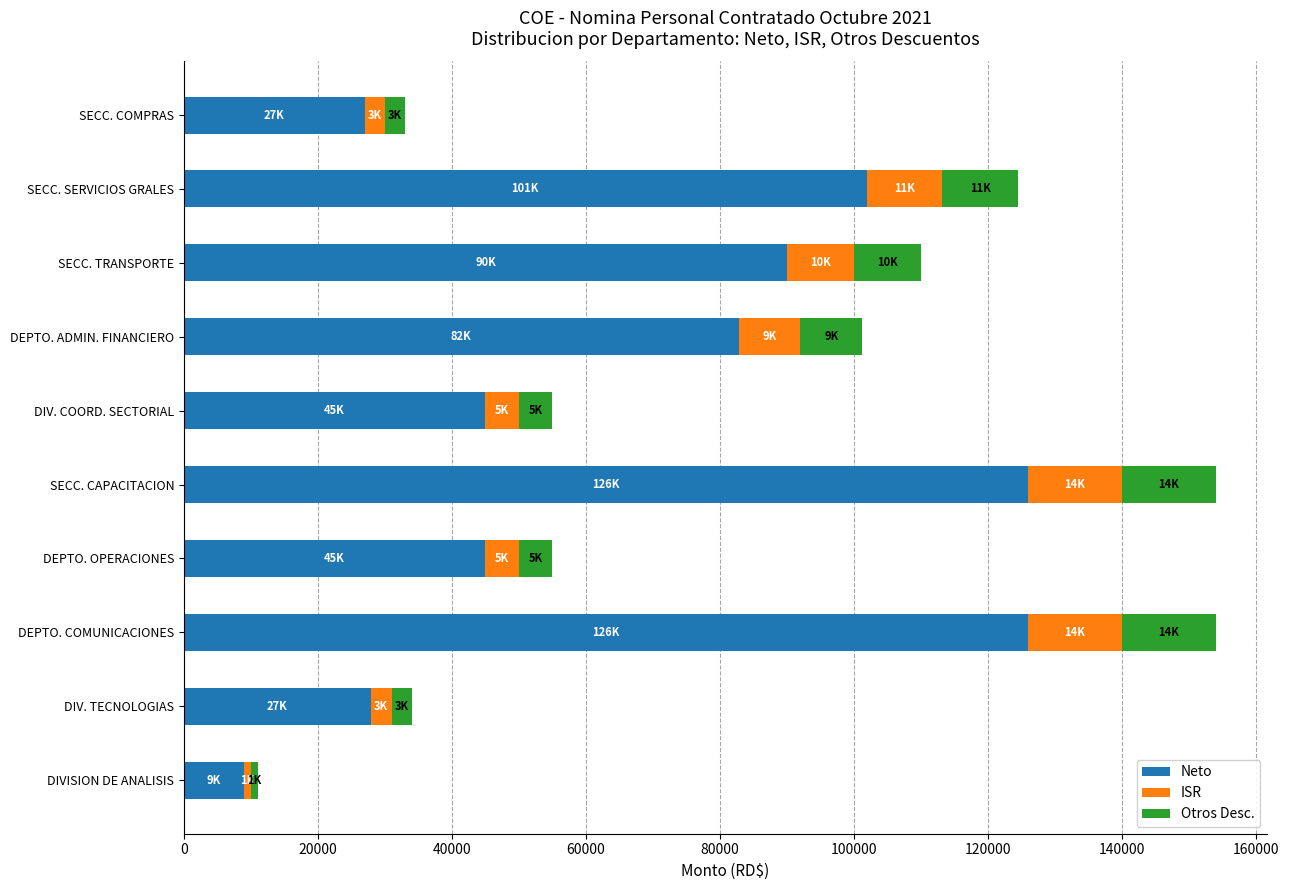

What is the difference between the maximum and second lowest values in the Neto series?

99000